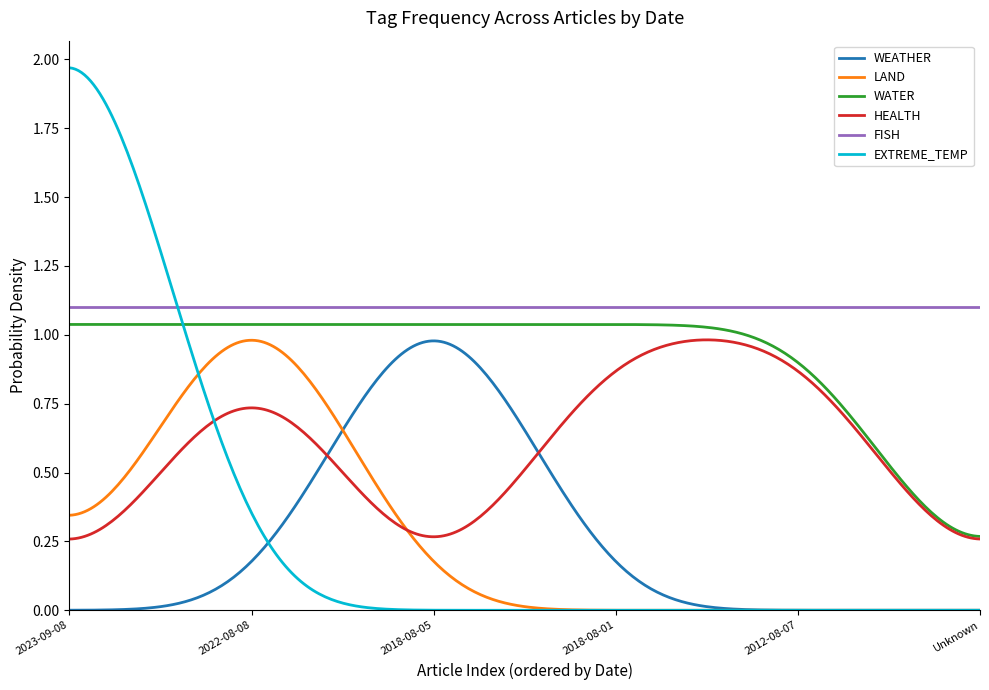

Which series has the widest spread of values?

EXTREME_TEMP